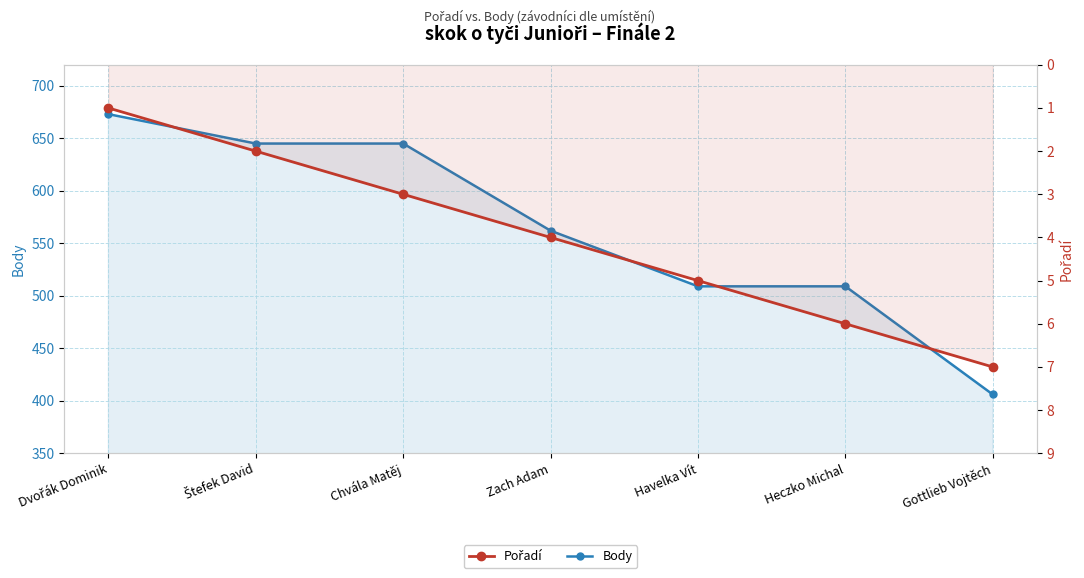

True or false: Pořadí and Body cross at least once.

False